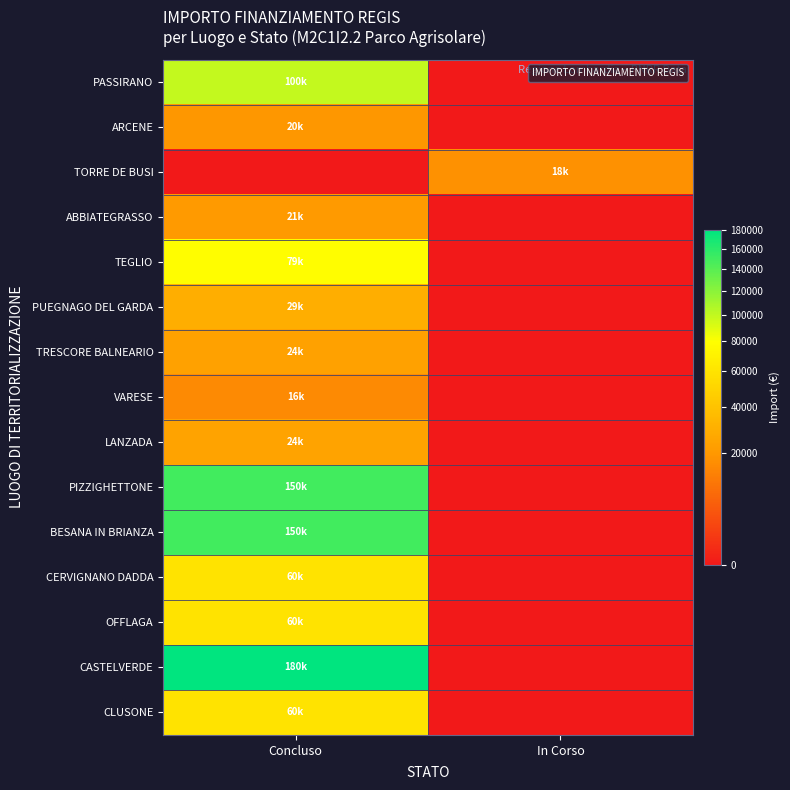

At Concluso, list the series in order from largest to smallest.

CASTELVERDE, PIZZIGHETTONE, BESANA IN BRIANZA, PASSIRANO, TEGLIO, CERVIGNANO DADDA, OFFLAGA, CLUSONE, PUEGNAGO DEL GARDA, LANZADA, TRESCORE BALNEARIO, ABBIATEGRASSO, ARCENE, VARESE, TORRE DE BUSI